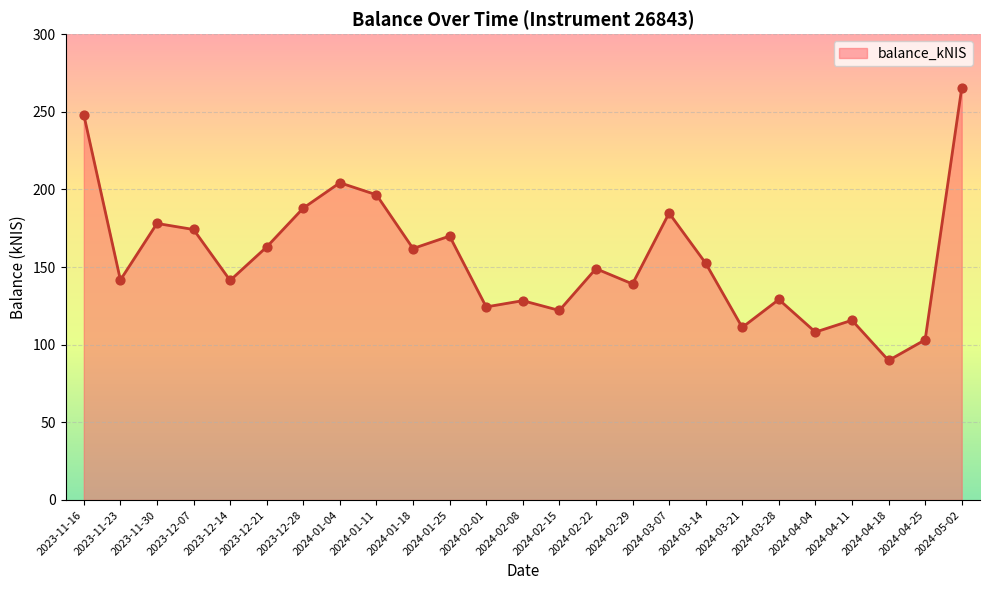

What is the ratio of the value at 2023-12-21 to the value at 2024-03-28?

1.3